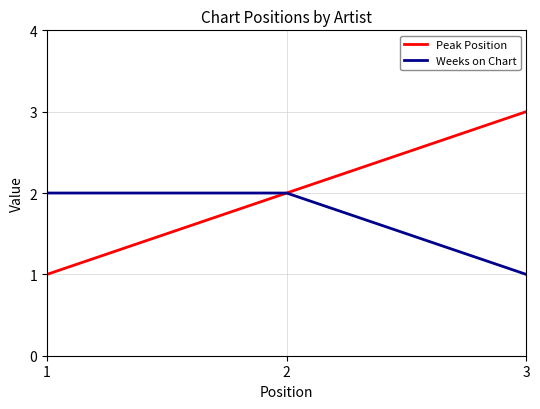

How many Peak Position values are between 1 and 3?

3